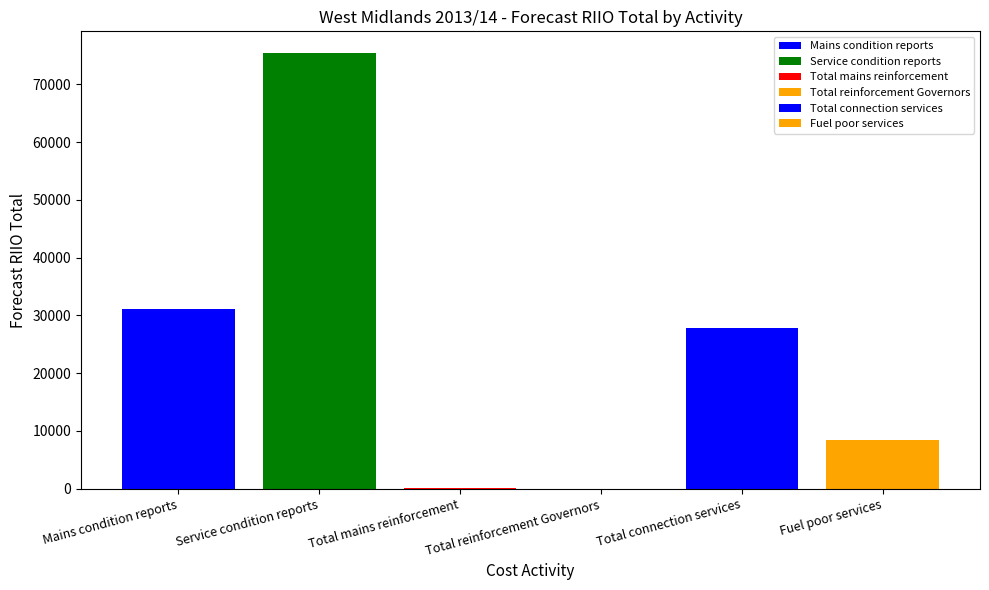

What is the sum of all values?

142834.5